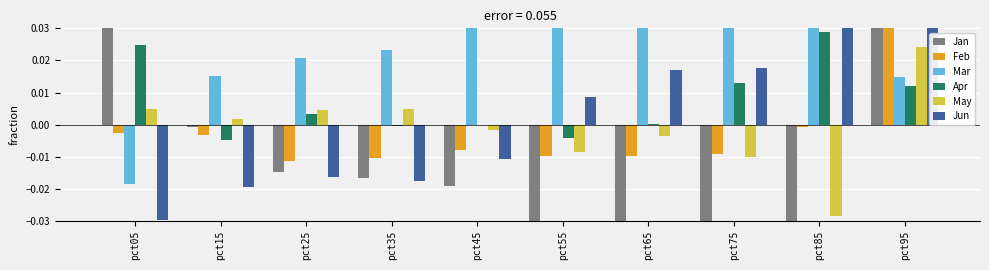

Rank the series by their maximum value, from highest to lowest.

Jan, Mar, Jun, Feb, Apr, May